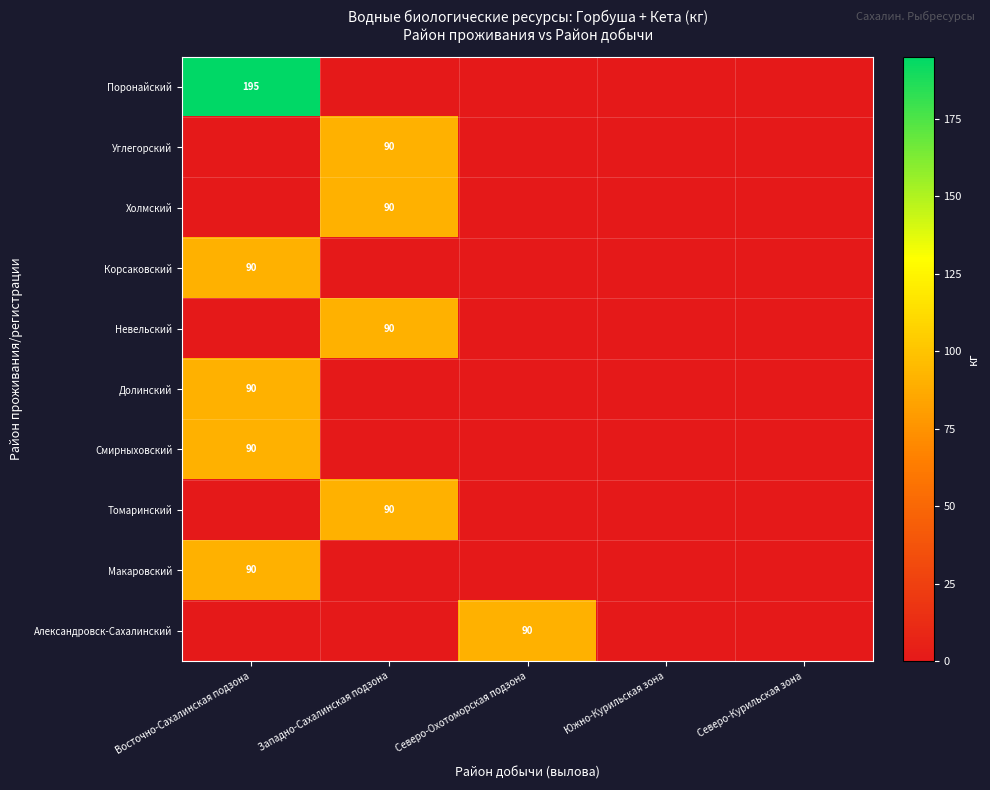

True or false: Корсаковский has a value of 26 at Восточно-Сахалинская подзона.

False